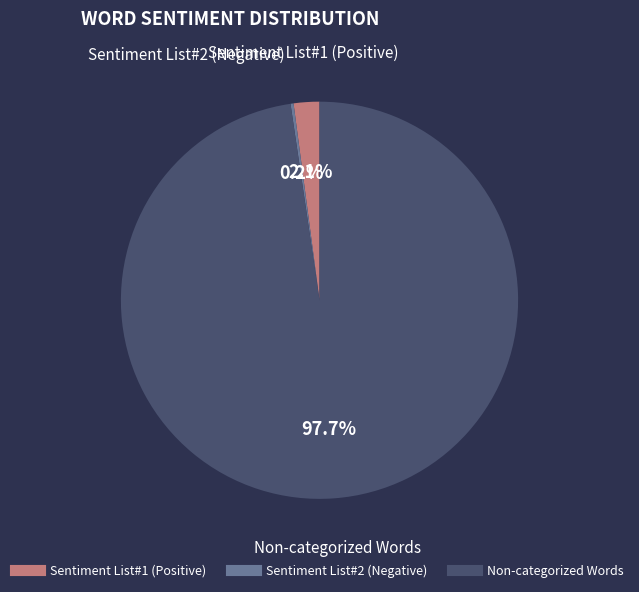

Which slice is the largest?

Non-categorized Words